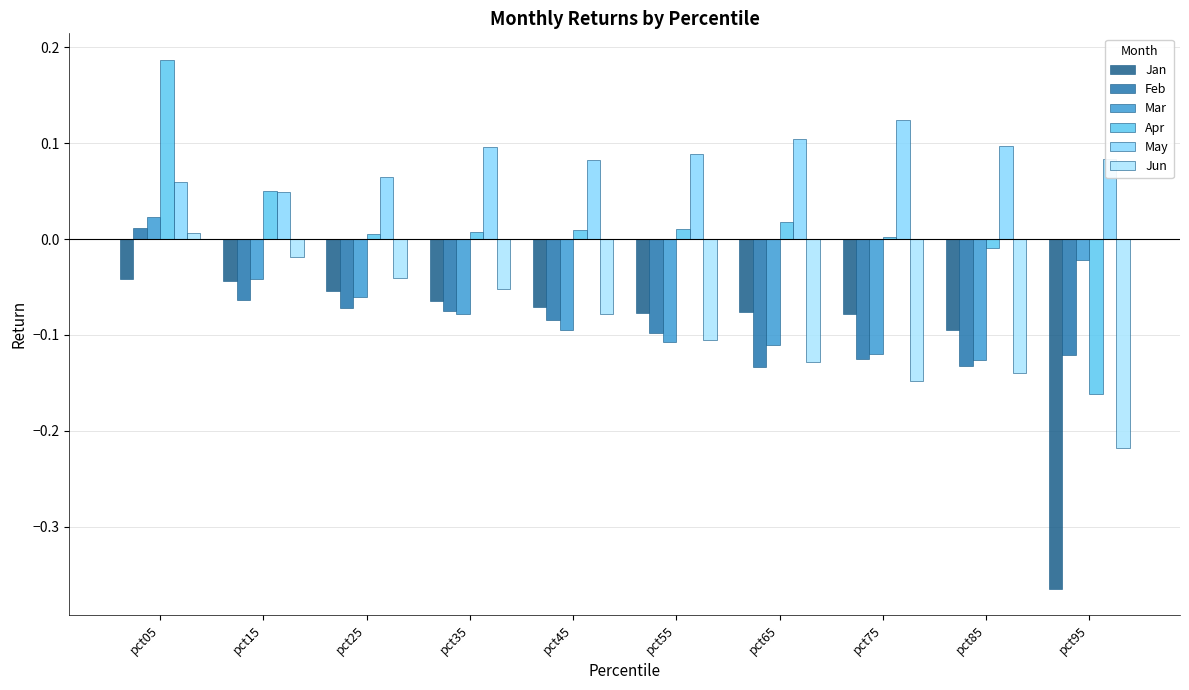

Read the Feb value at pct95.

-0.1